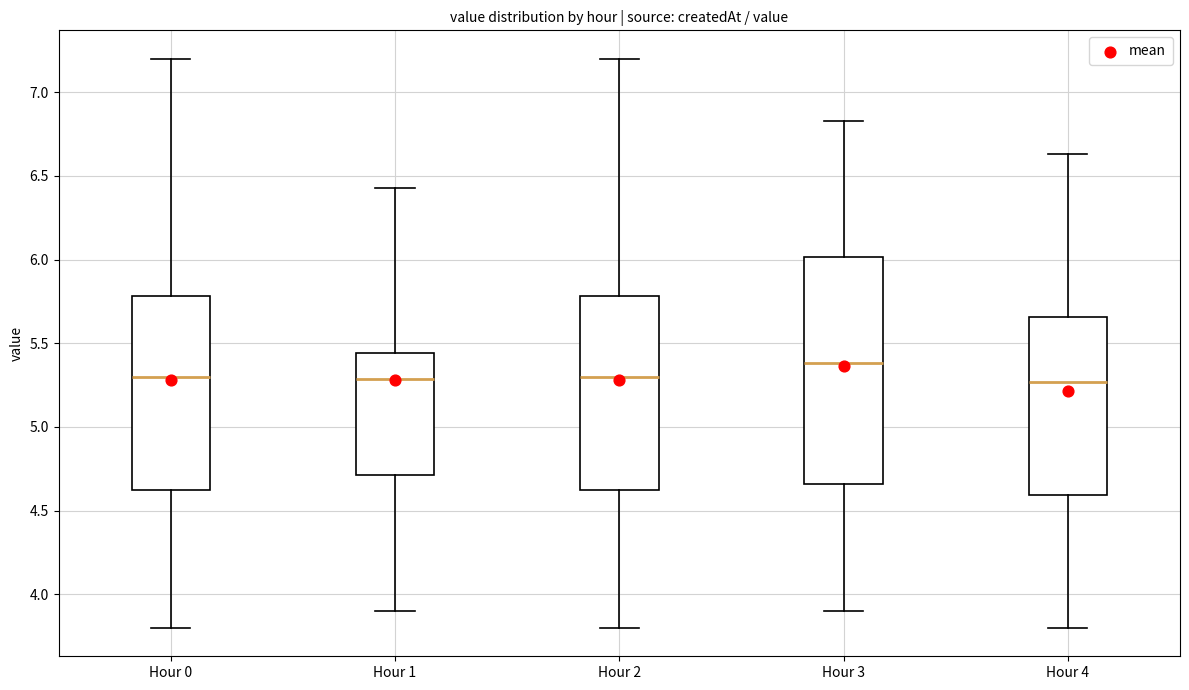

Where is the lower edge of the box for Hour 1 on the y-axis? The values are not printed on the chart, so give them approximately, as read against the axis.

4.70